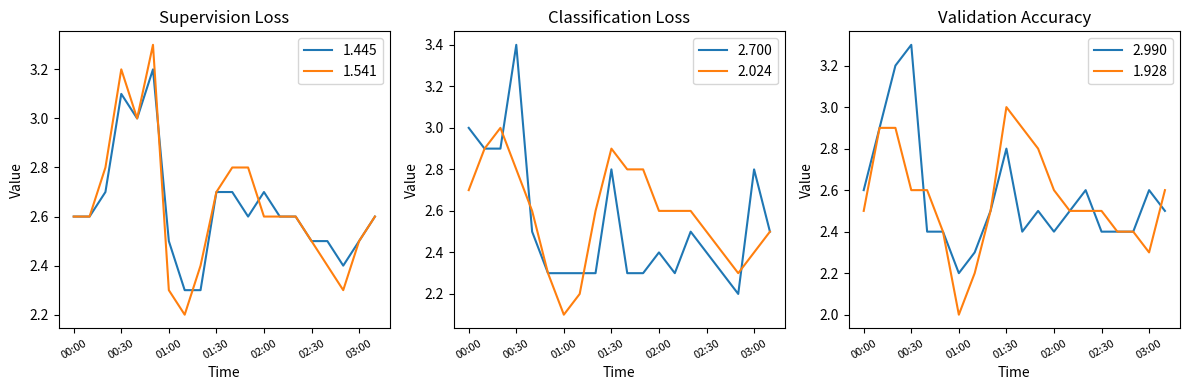

At which category does 1.928 reach its first local valley?

01:00